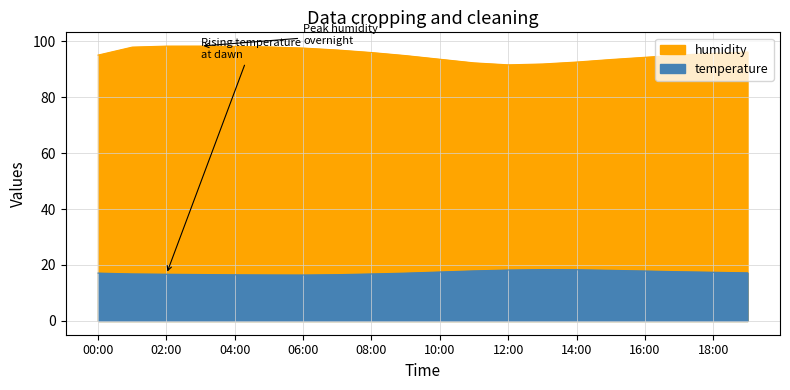

Reading left to right, extract all data points from this chart.

temperature: 17.1	16.8	16.7	16.6	16.5	16.4	16.4	16.6	16.8	17.1	17.5	17.9	18.2	18.4	18.3	18.1	17.9	17.6	17.4	17.2
humidity: 95.0	97.8	98.2	98.2	98.1	97.9	97.5	96.8	95.9	94.8	93.5	92.2	91.5	91.8	92.5	93.4	94.2	95.0	95.6	96.1